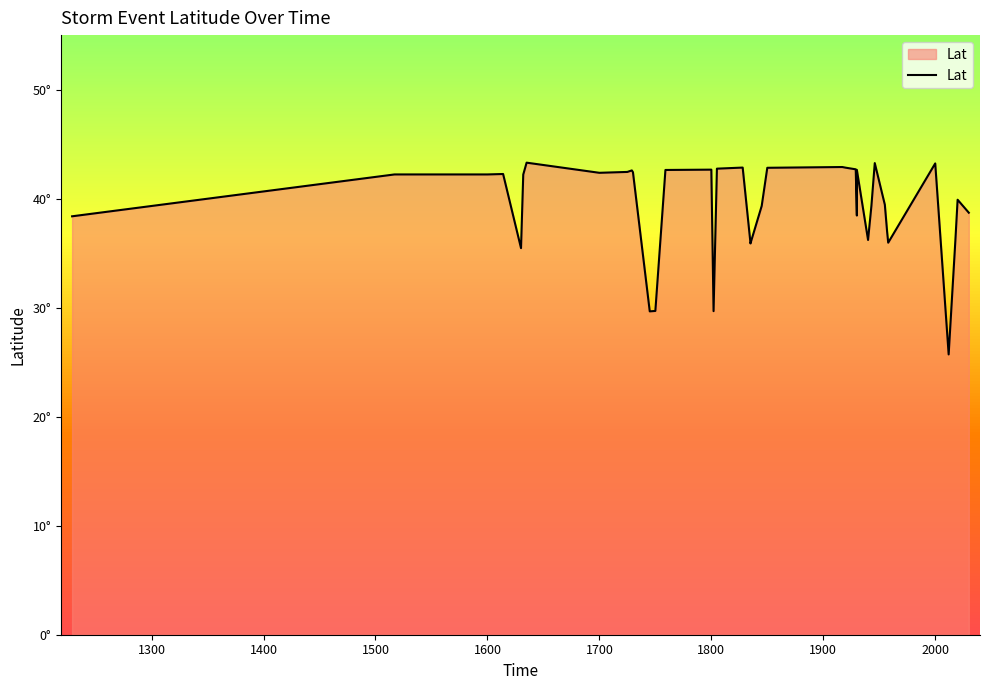

What is the sum of all values?

1571.1